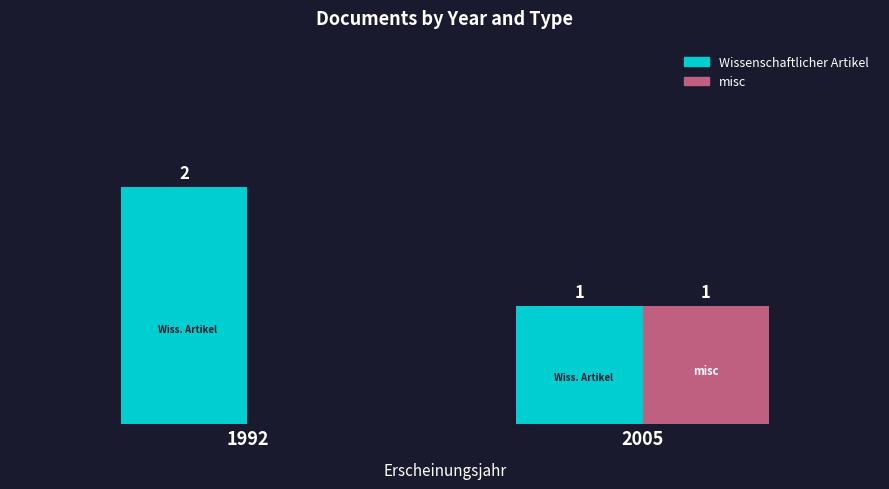

Which series has the largest total across all categories?

Wissenschaftlicher Artikel